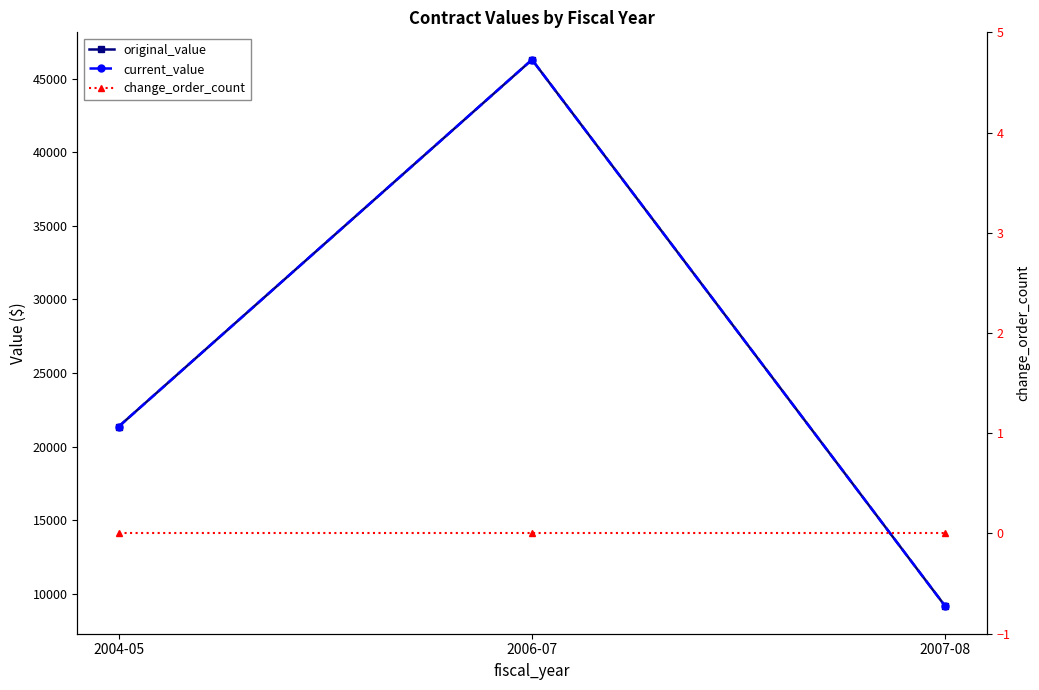

Which series changed the most between 2004-05 and 2007-08?

original_value